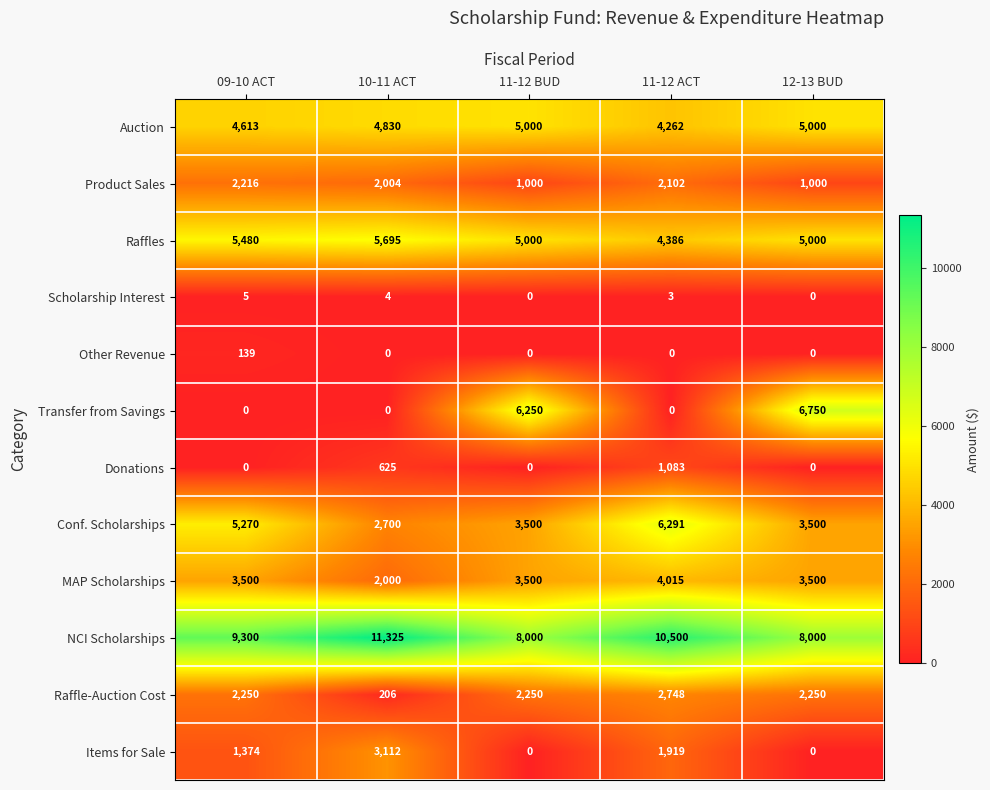

What is the greatest value displayed?

11325